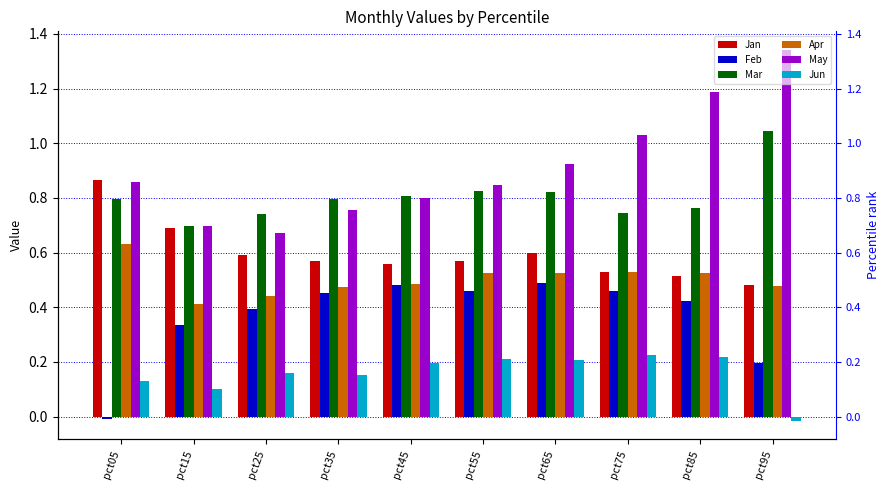

Are the bars horizontal?

No